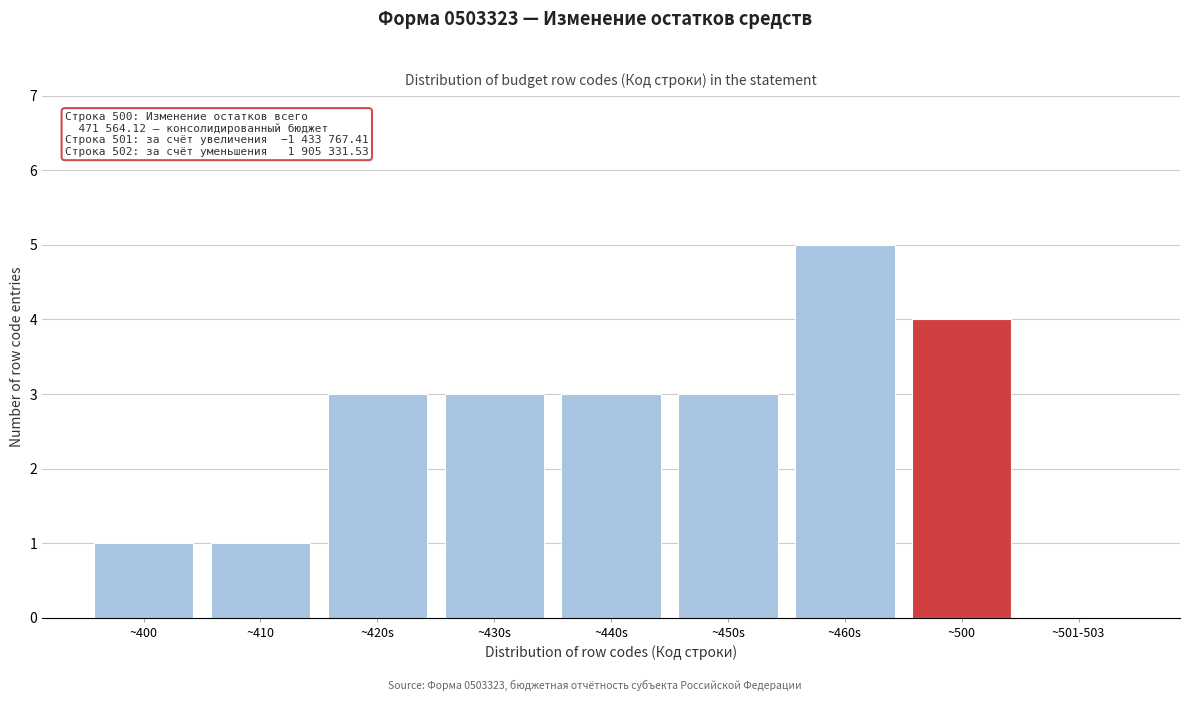

Reading right to left, extract all data points from this chart.

~501-503=0	~500=4	~460s=5	~450s=3	~440s=3	~430s=3	~420s=3	~410=1	~400=1